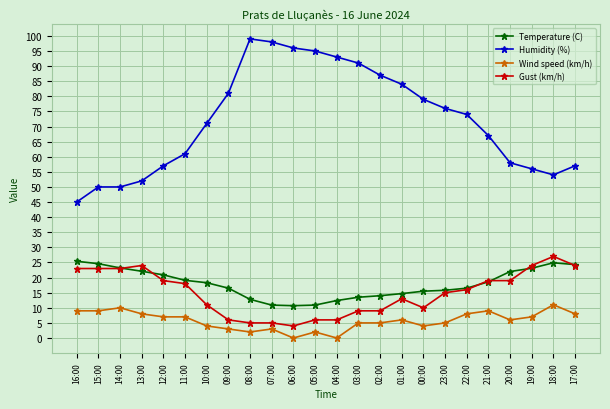

True or false: Temperature (C) and Humidity (%) intersect in this chart.

False